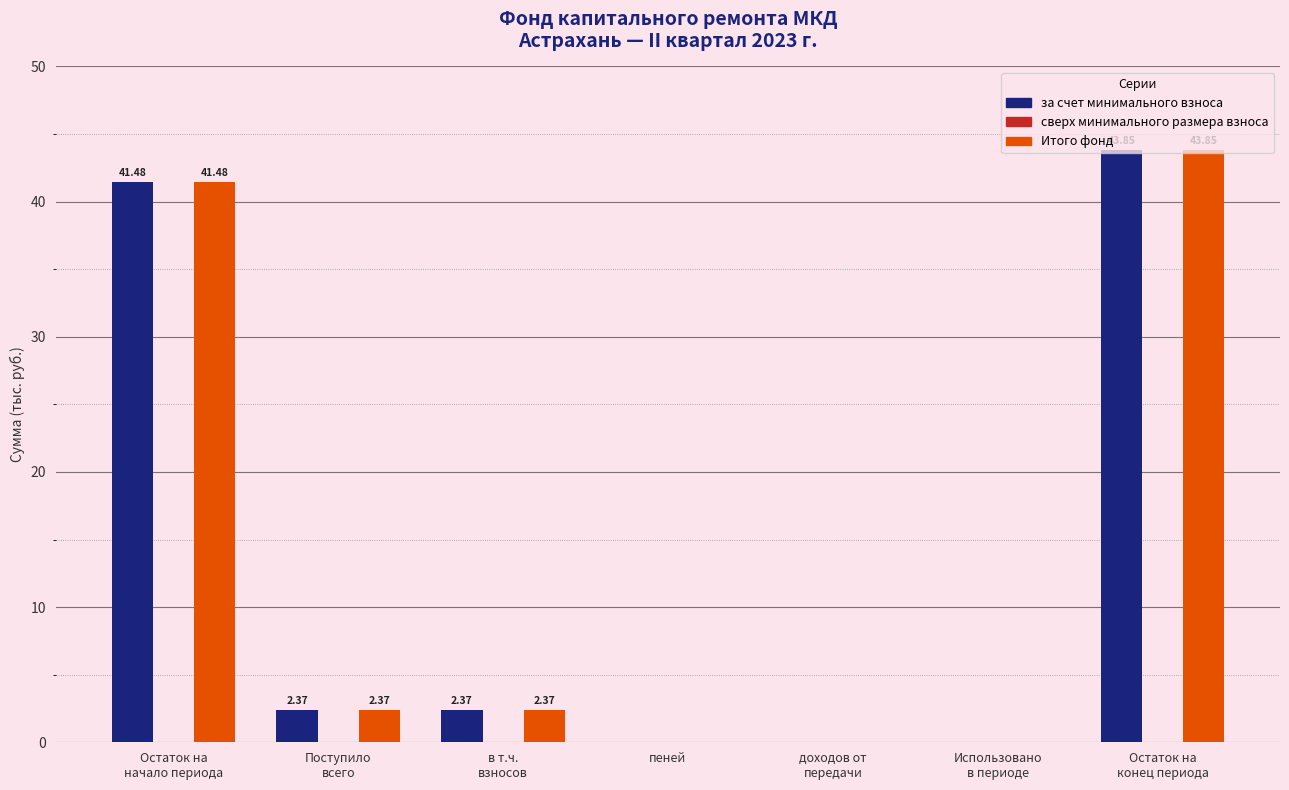

What is the sum of all Итого фонд values?

90.1